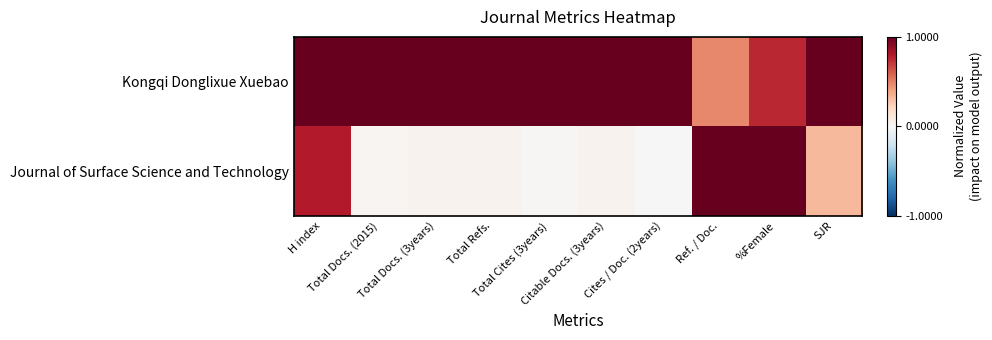

What is the total value across all series at Ref. / Doc.?

1.5